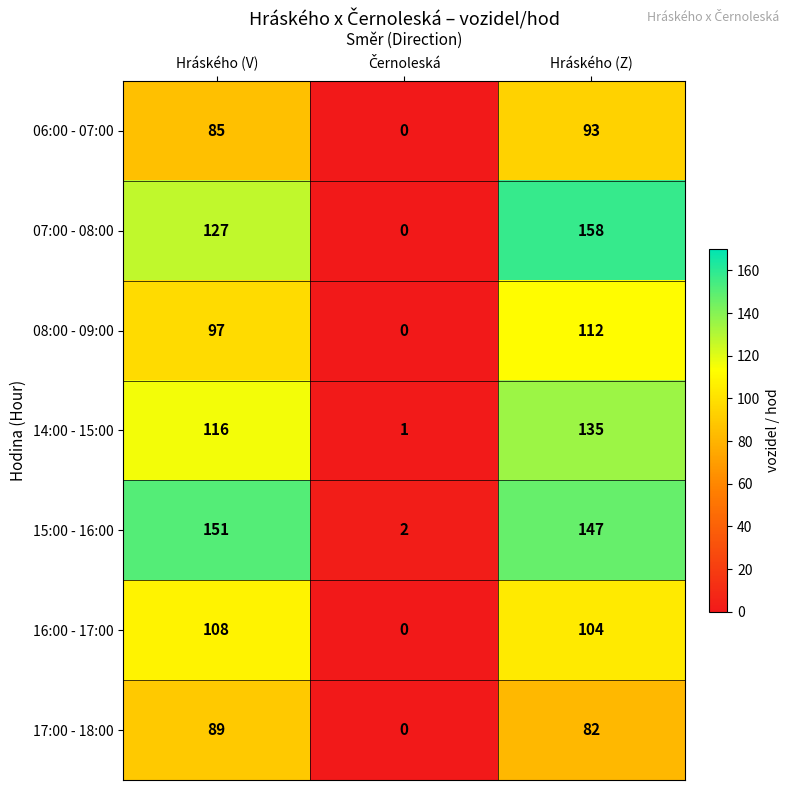

The 08:00 - 09:00 series shows 74 at Hráského (Z). True or false?

False